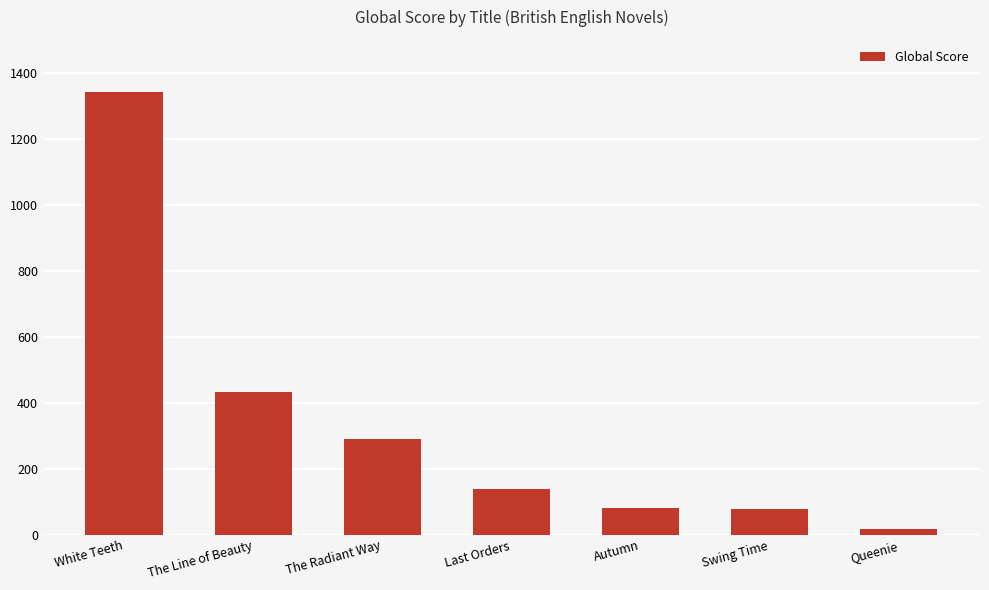

What is the difference between the maximum and second lowest values?

1264